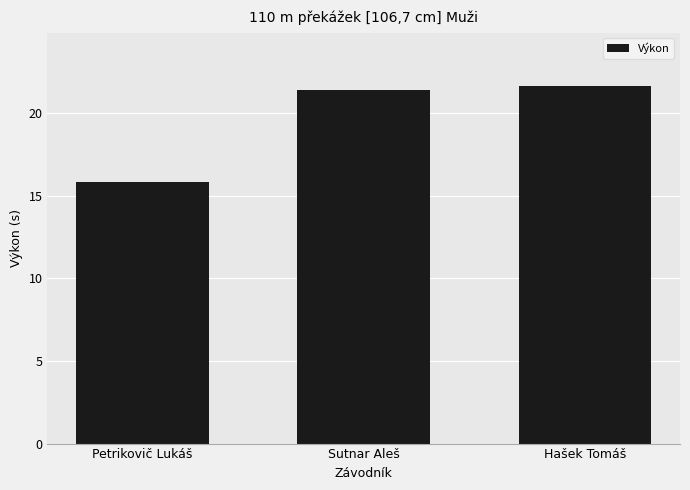

Reading left to right, transcribe all the data shown in this chart.

Petrikovič Lukáš=15.8	Sutnar Aleš=21.4	Hašek Tomáš=21.6